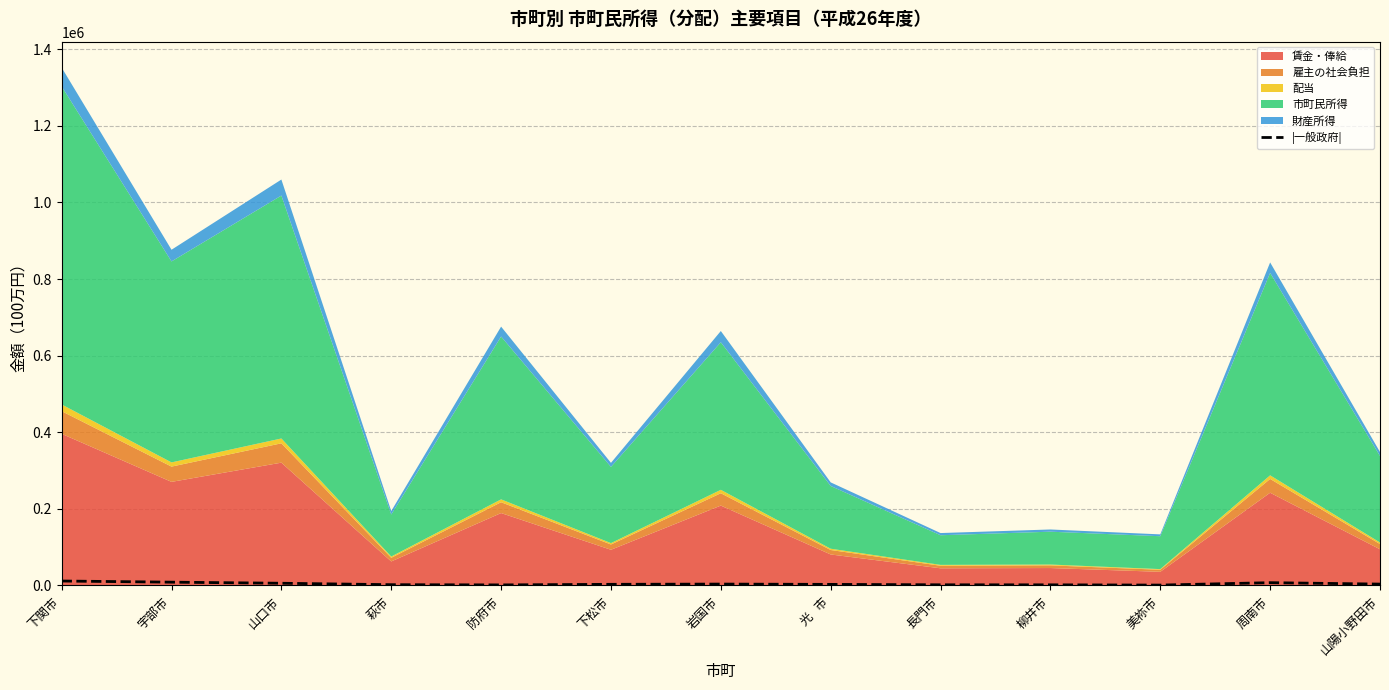

Reading left to right, what are all the values shown in this chart?

下関市=11684	宇部市=8671	山口市=5855	萩市=2093	防府市=1524	下松市=3050	岩国市=3670	光   市=2901	長門市=1792	柳井市=1716	美祢市=1058	周南市=7364	山陽小野田市=3631